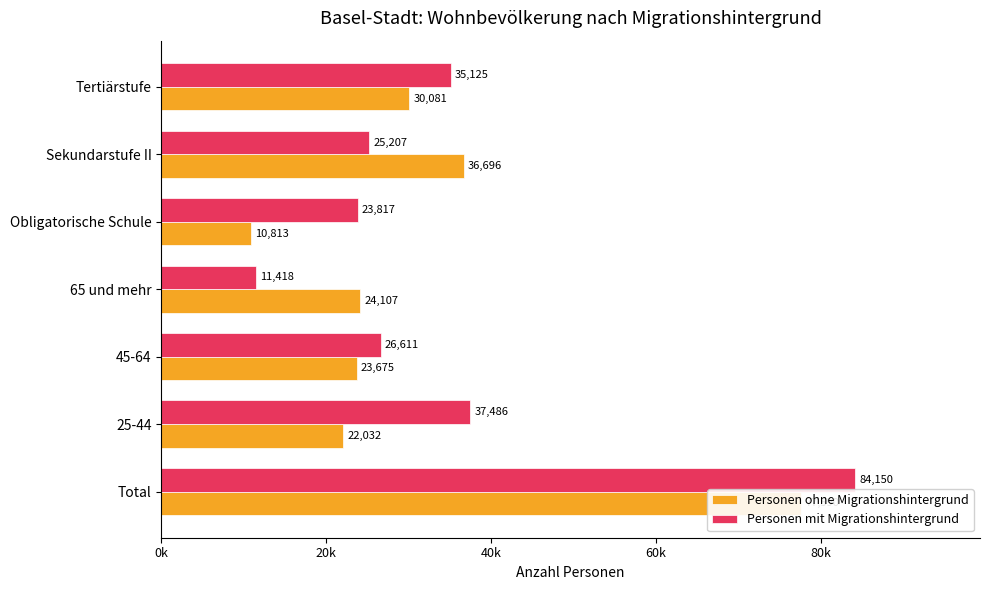

What are all the series names shown in the legend?

Personen ohne Migrationshintergrund, Personen mit Migrationshintergrund